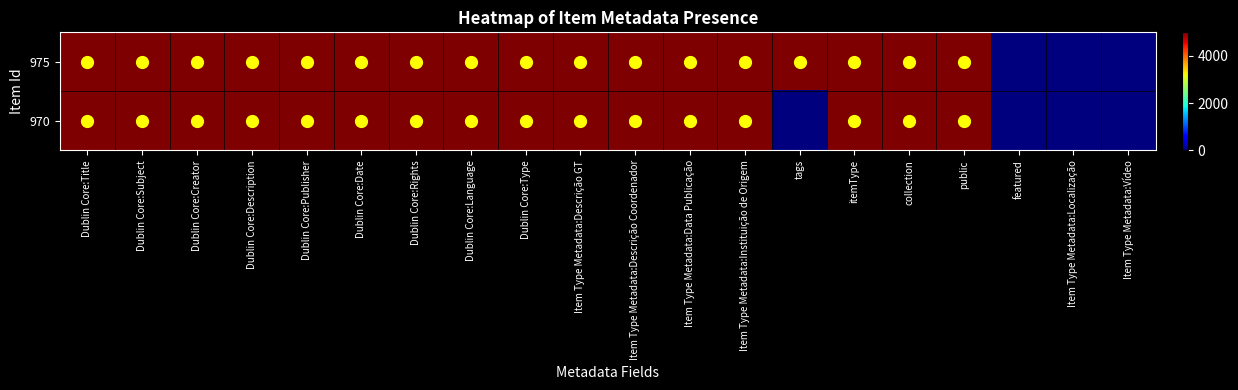

List the series in order of their peak value, lowest first.

975, 970